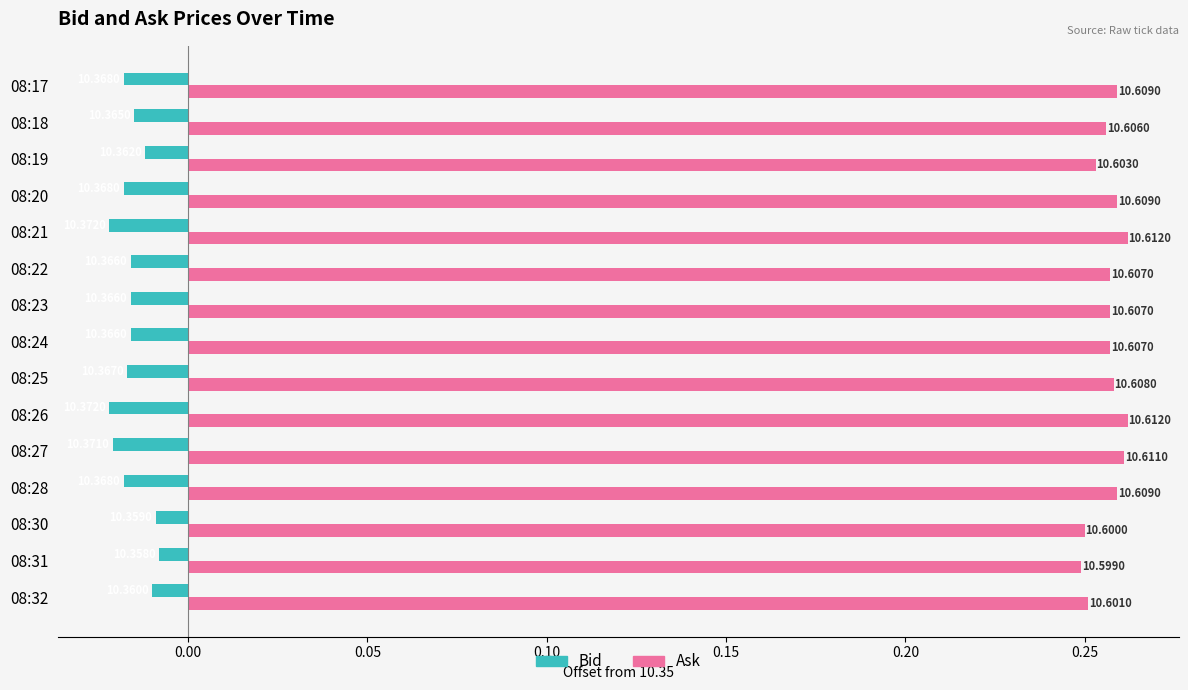

Which series has the largest range (max minus min)?

Bid